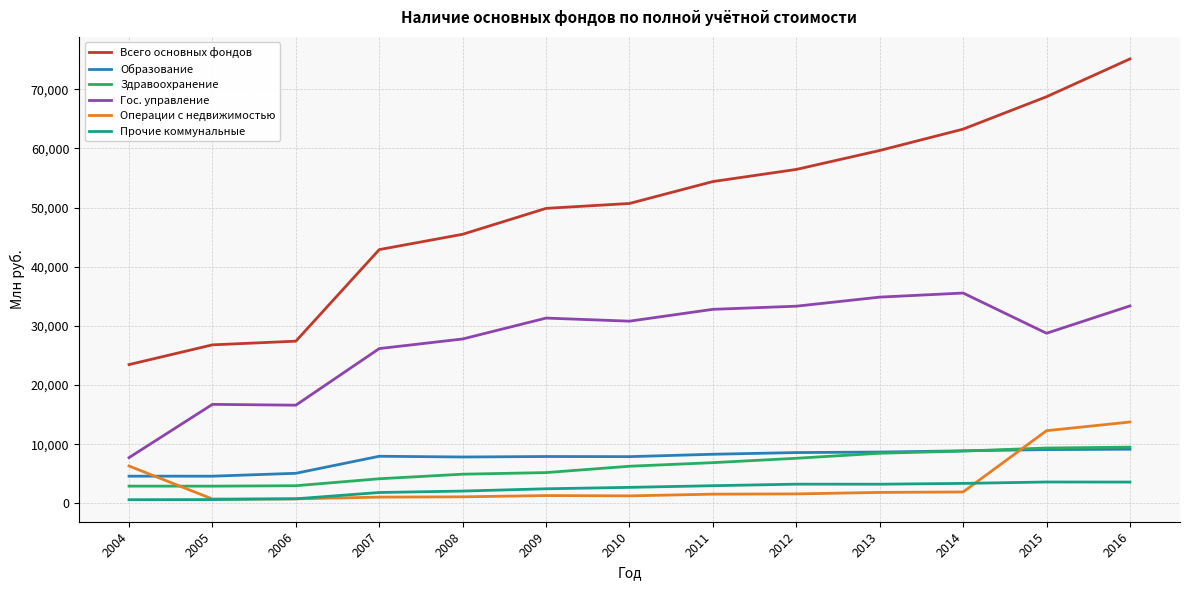

Does the chart have visible grid lines?

Yes